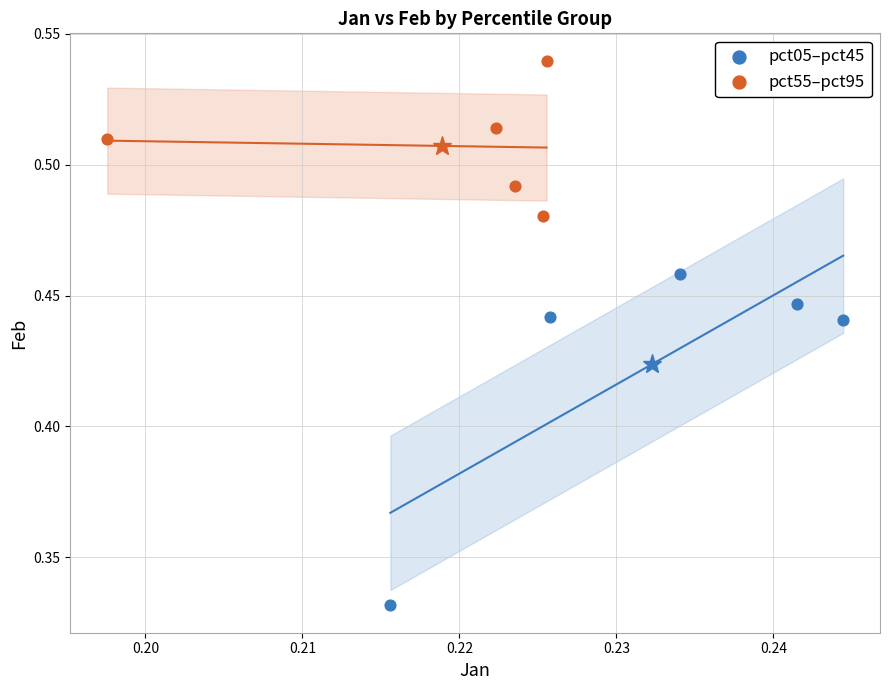

Which series has the widest spread of Y values?

pct05–pct45